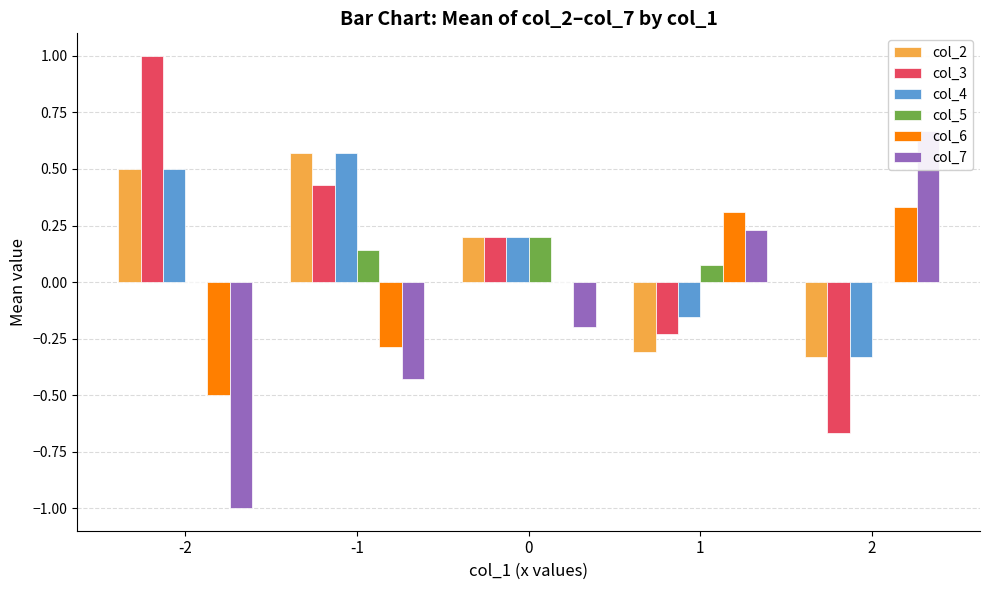

Is the value of col_2 at 2 greater than the value of col_3 at 1?

No